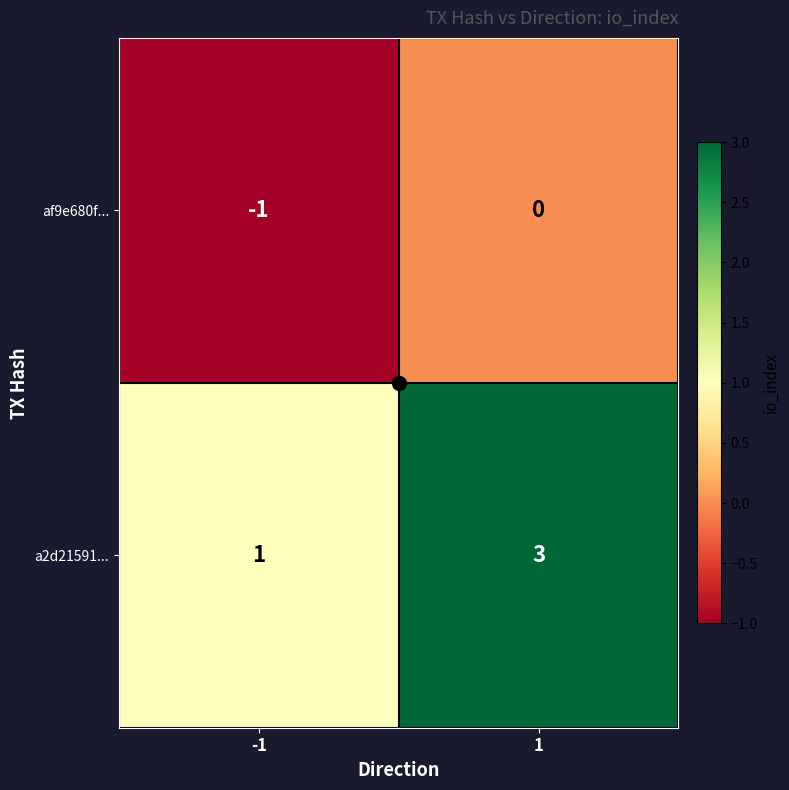

What is the sum of all a2d21591... values?

4